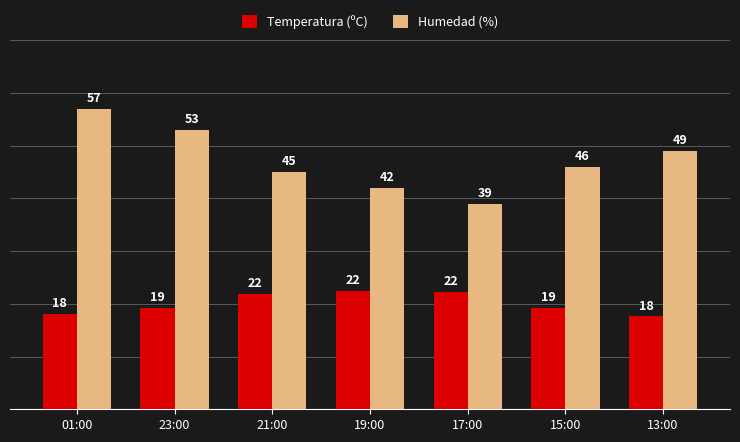

What is the greatest value displayed?

57.0